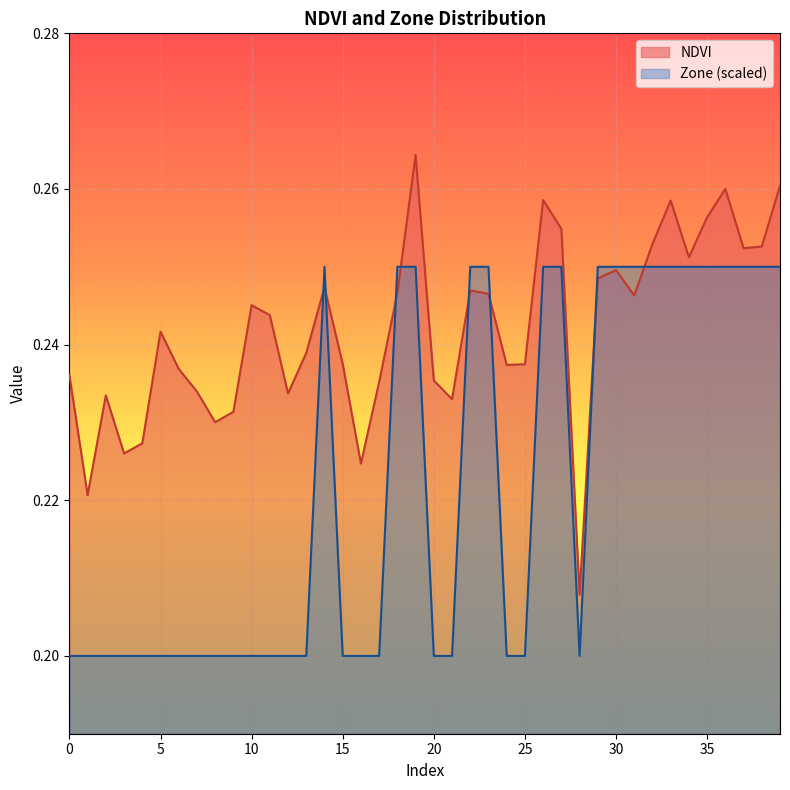

How many categories are shown in the chart?

40